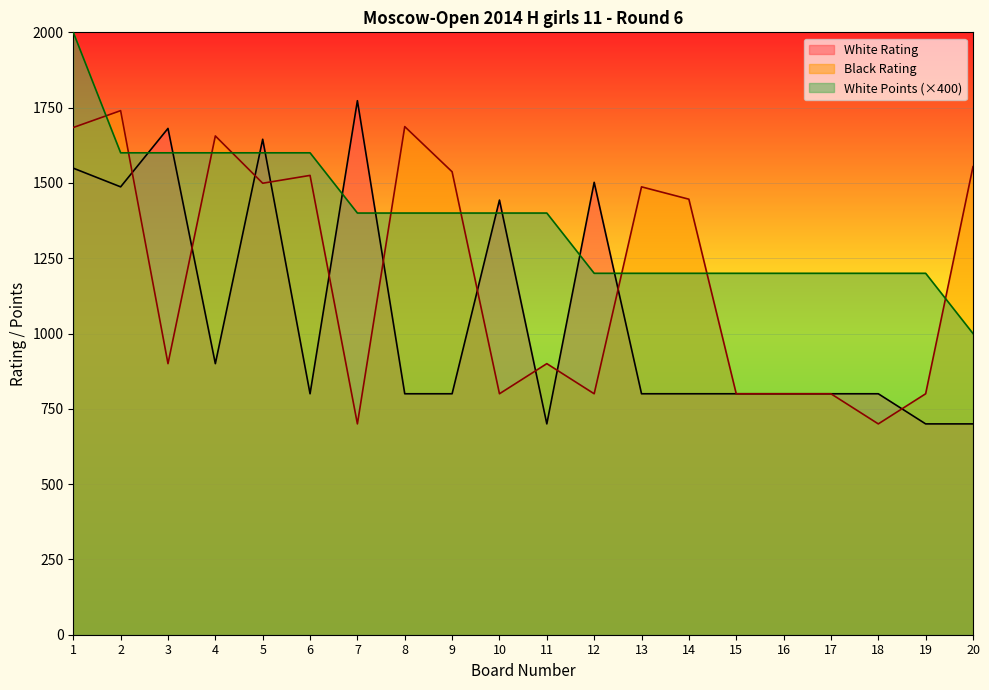

How many lines are shown in the chart?

3